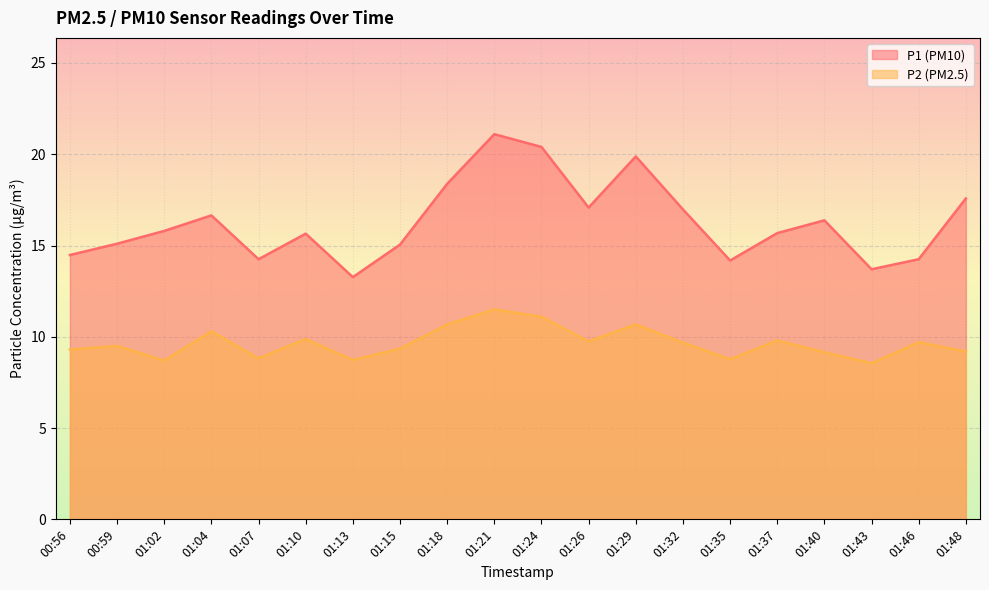

At which label is P1 closest to 17?

01:32